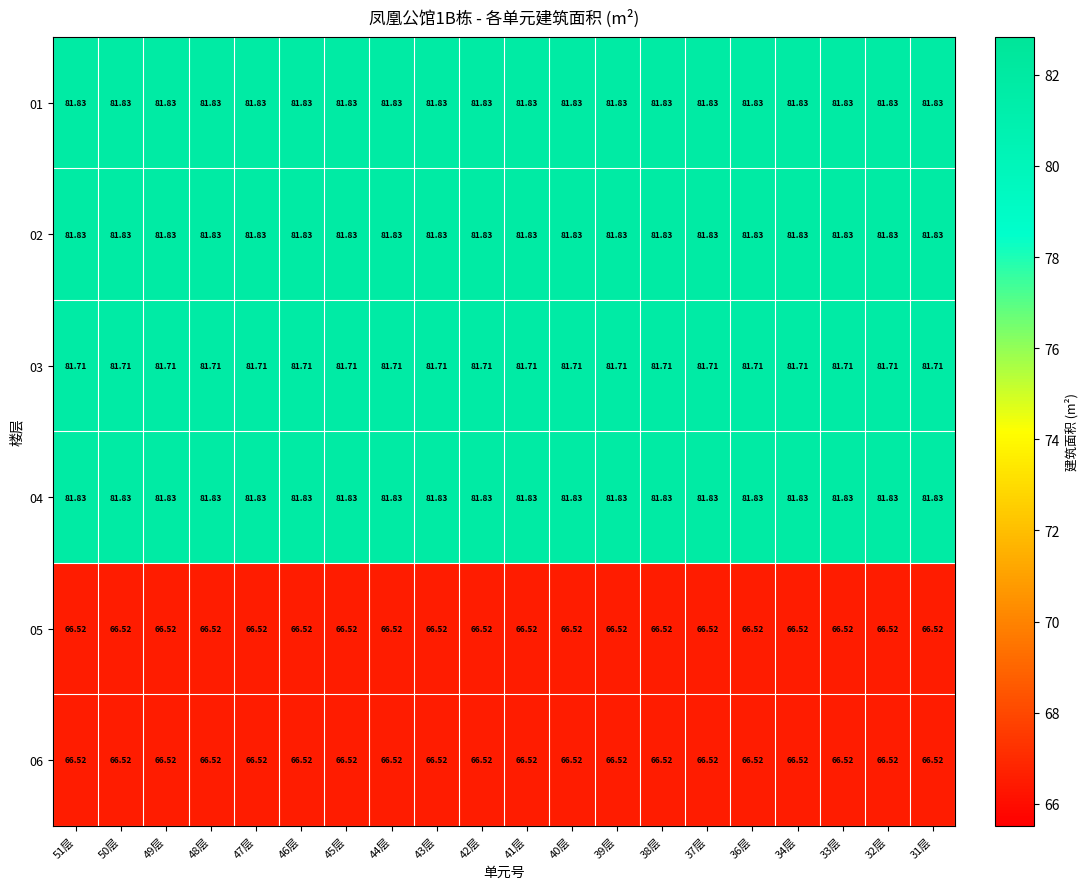

How many data points does each series have?

20